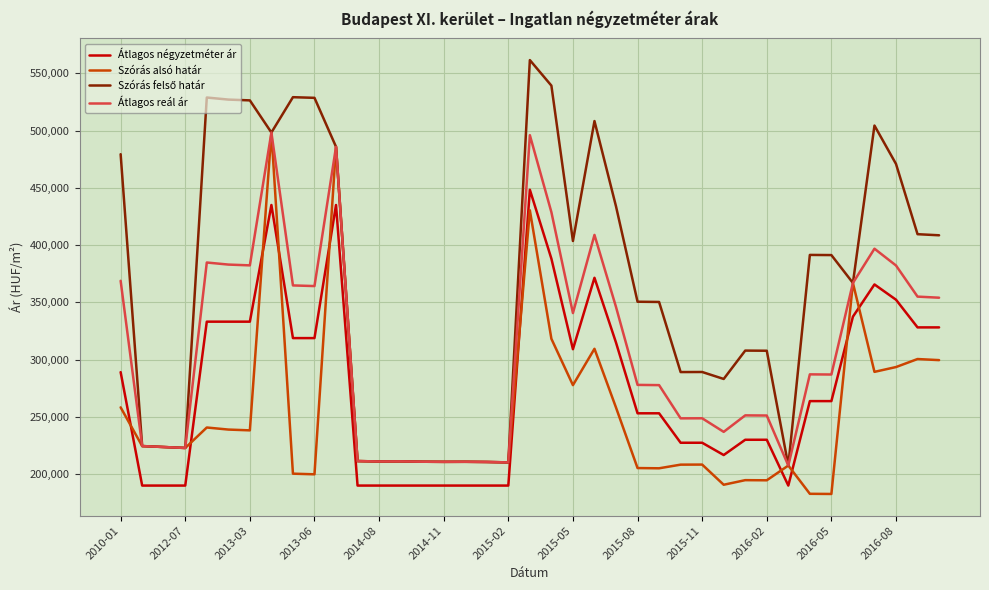

What is the maximum value shown in the chart?

561542